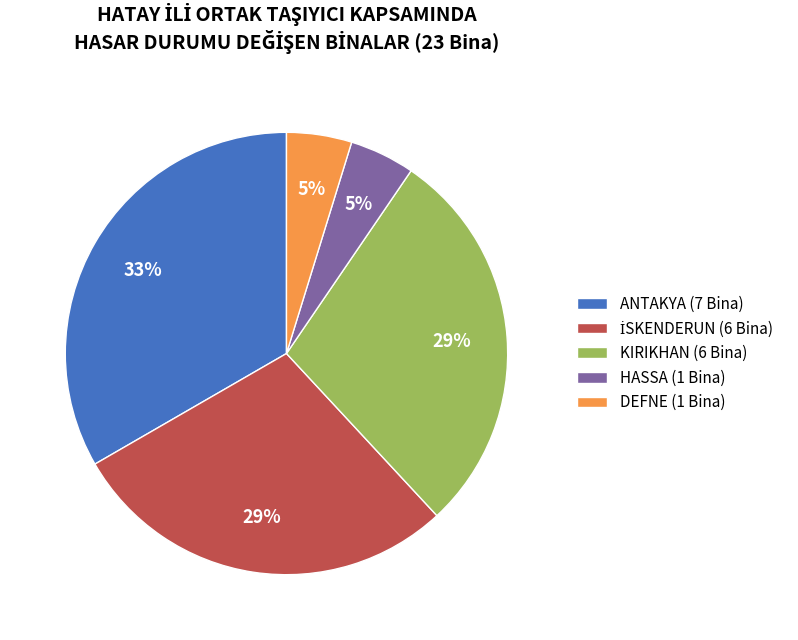

To the nearest percent, what percentage of the pie is ANTAKYA?

33%